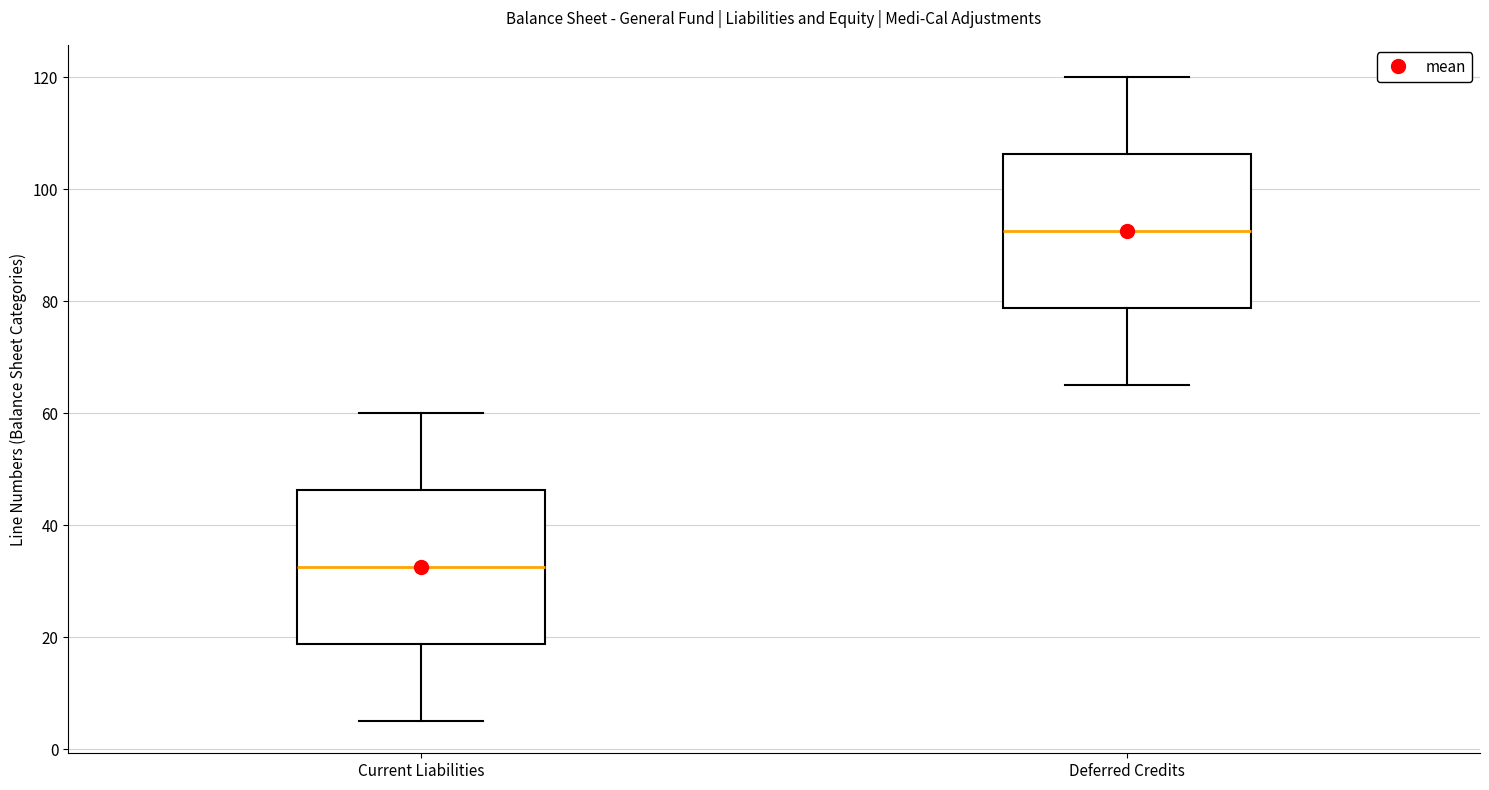

Reading left to right, transcribe this box plot: for each box, give where its median line is, the range the box spans, and where its two whiskers end, as read against the y-axis. The values are not printed on the chart, so give them approximately, as read against the axis.

Current Liabilities: median 32, box 18 to 46, whiskers 6 to 60
Deferred Credits: median 92, box 78 to 106, whiskers 66 to 120